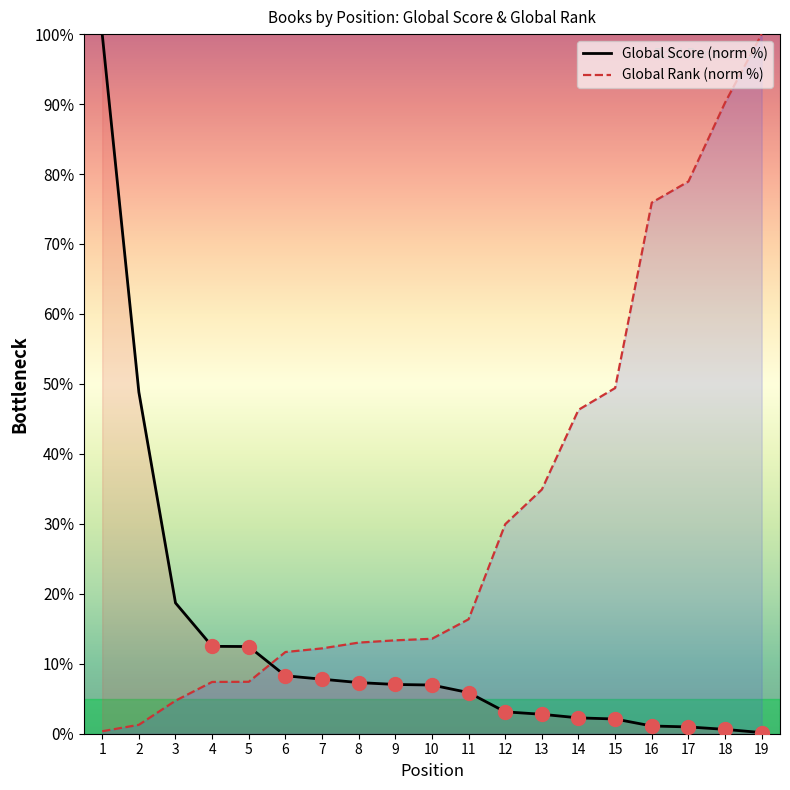

At how many categories does at least one series exceed 52?

5